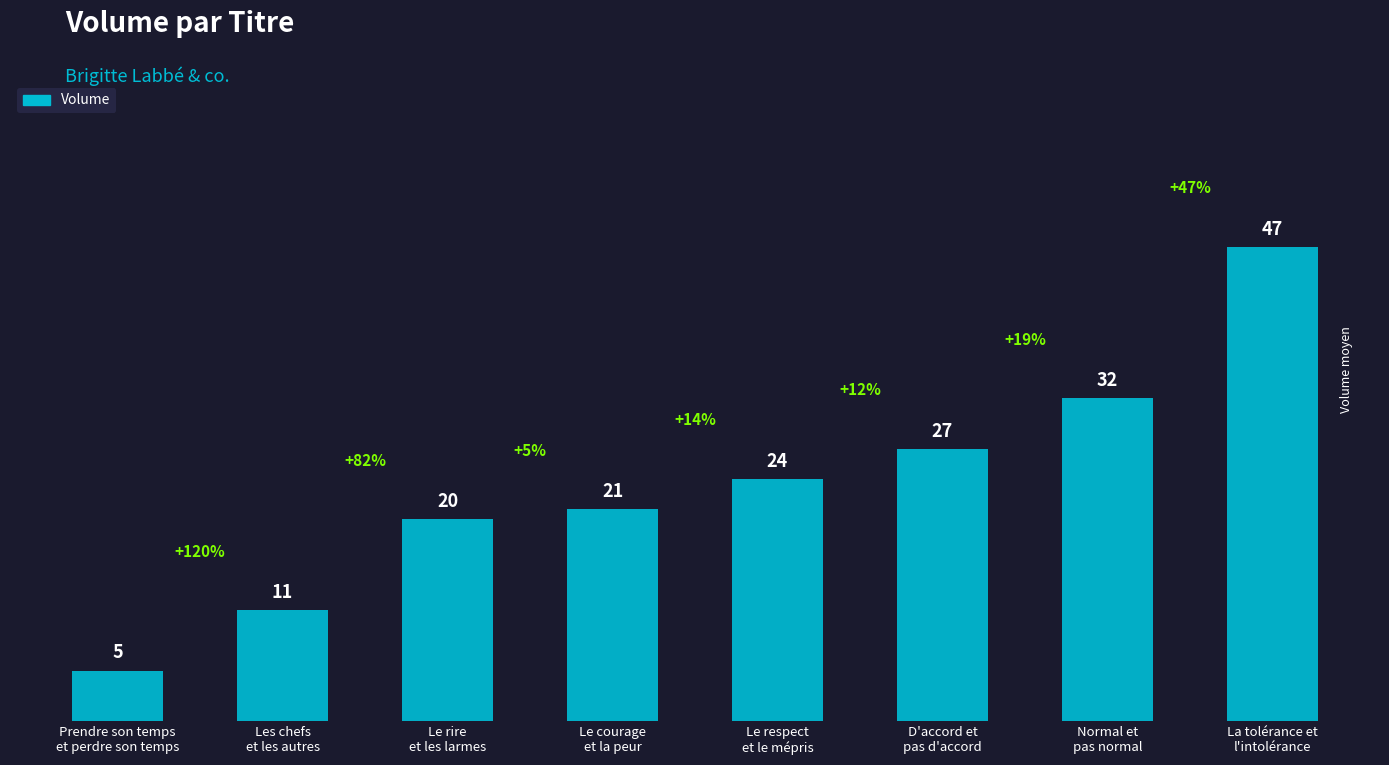

What is the label of the 6th bar from the right?

Le rire
et les larmes